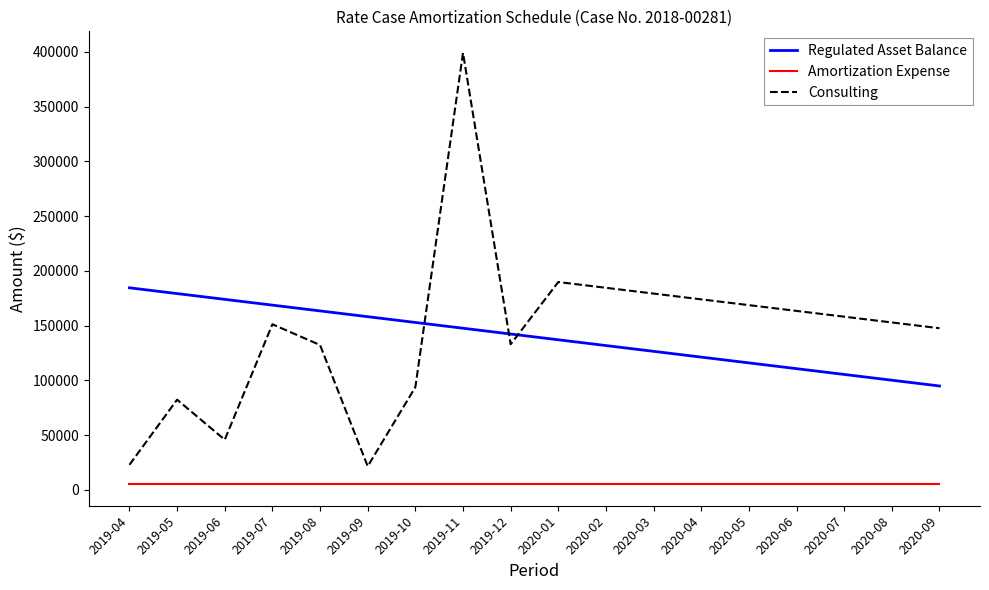

How many lines are shown in the chart?

3